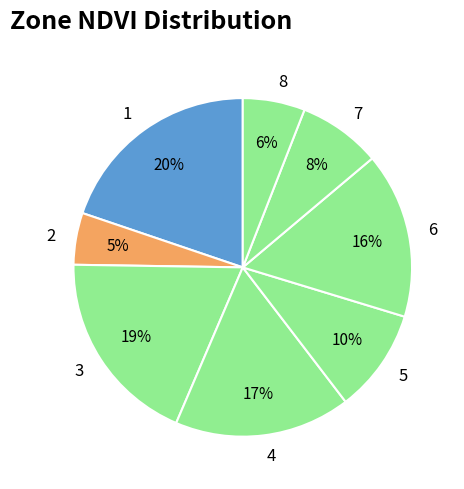

What is the ratio of the value at 2 to the value at 7?

0.6